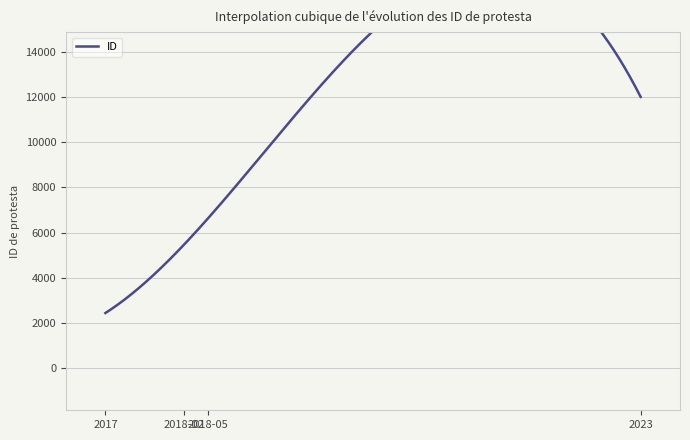

What is the minimum value shown in the chart?

2444